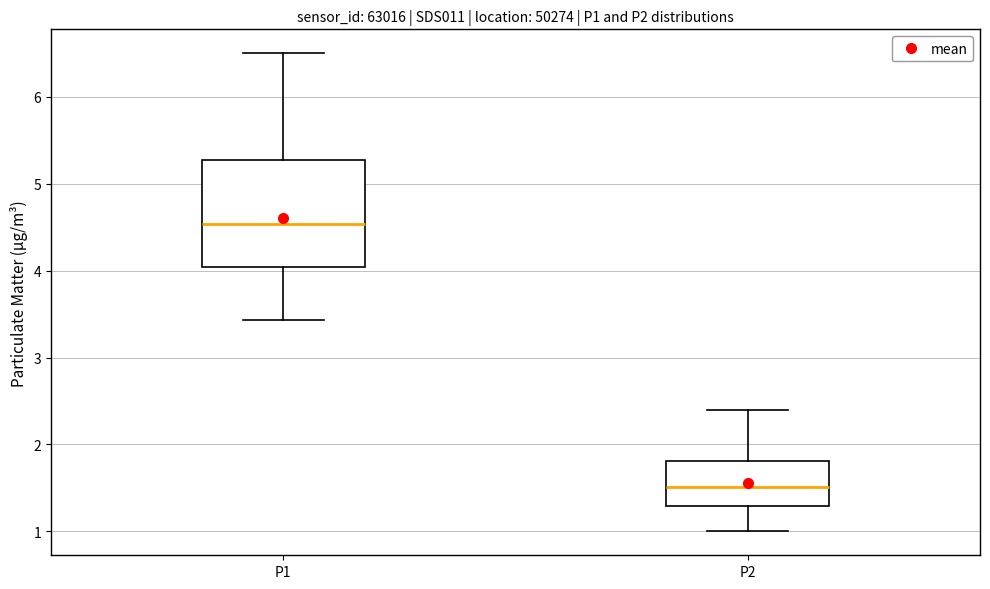

Which box is the tallest, from its lower edge to its upper edge?

P1